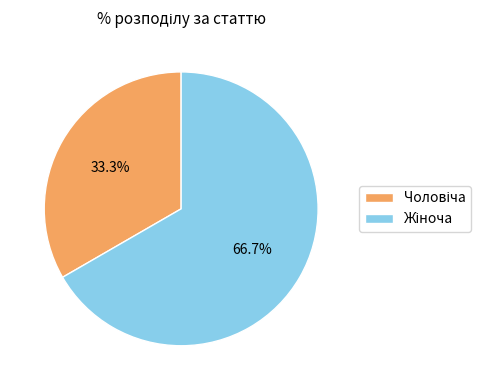

Is there a majority slice in this chart?

Yes